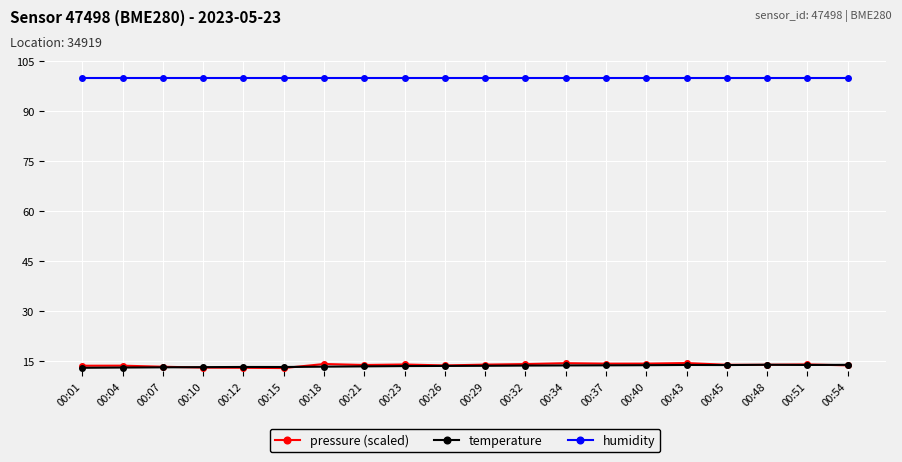

True or false: pressure (scaled) and humidity intersect in this chart.

False